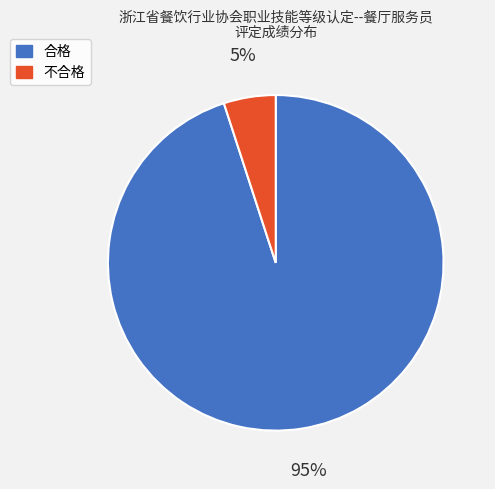

Between 不合格 and 合格, which is larger?

合格